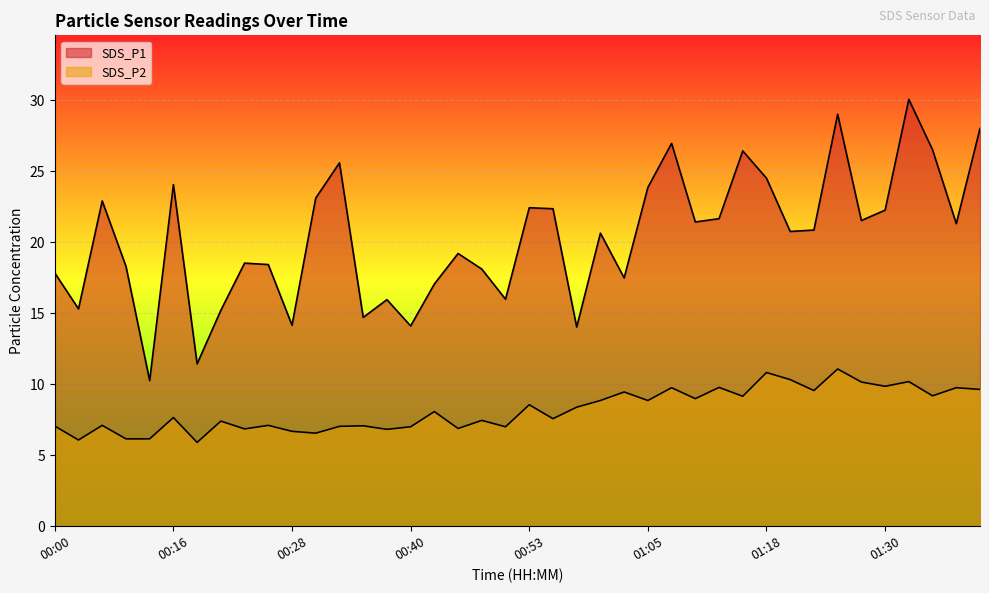

What is the minimum value shown in the chart?

5.9